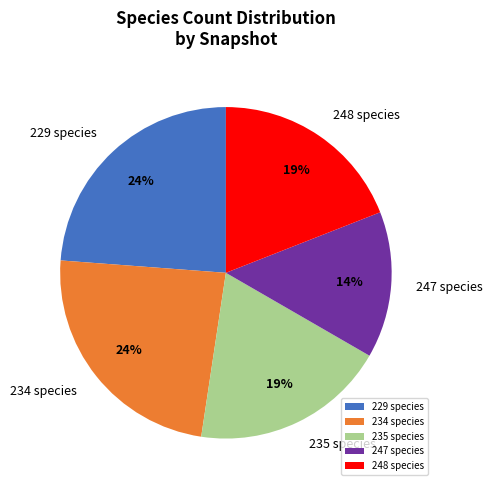

Between 234 species and 248 species, which is larger?

234 species